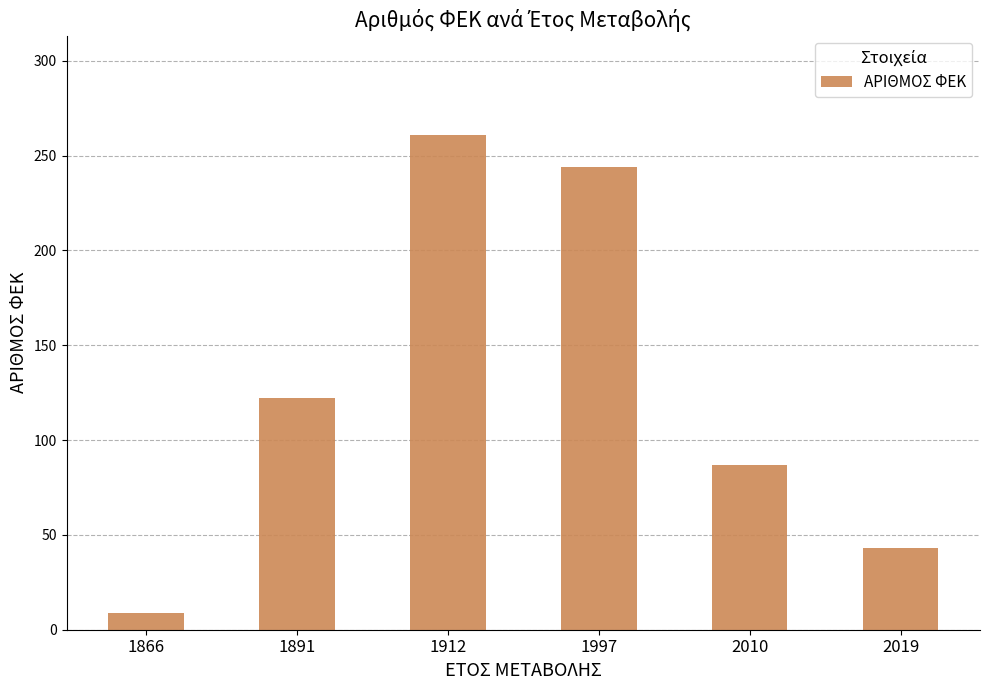

What is the difference between the maximum and second lowest values?

218